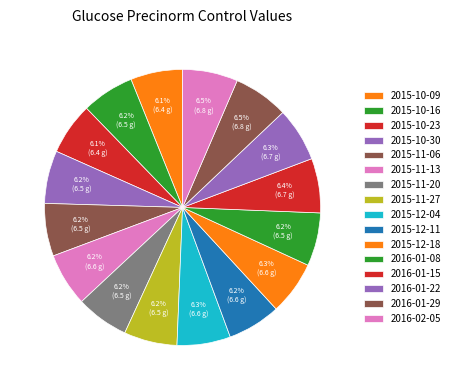

Count the number of slices in the pie.

16